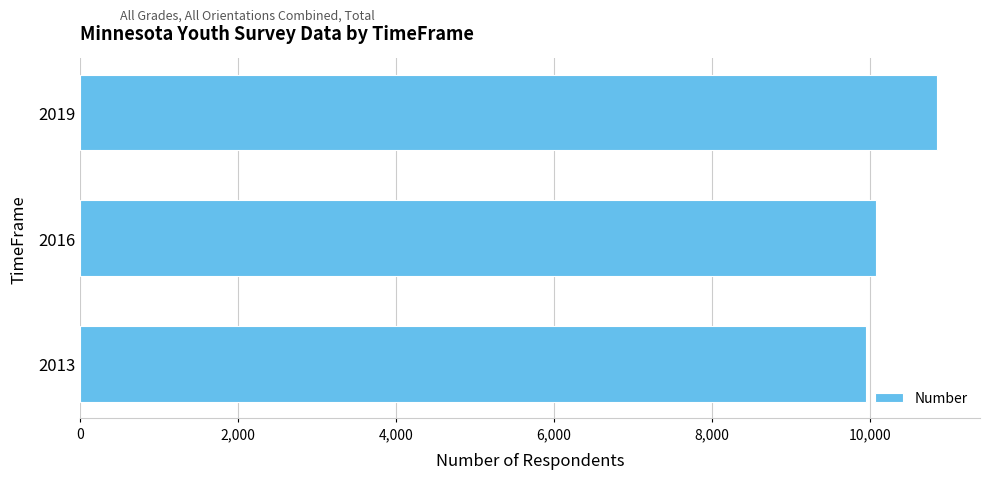

List the labels in order of value, smallest first.

2013, 2016, 2019